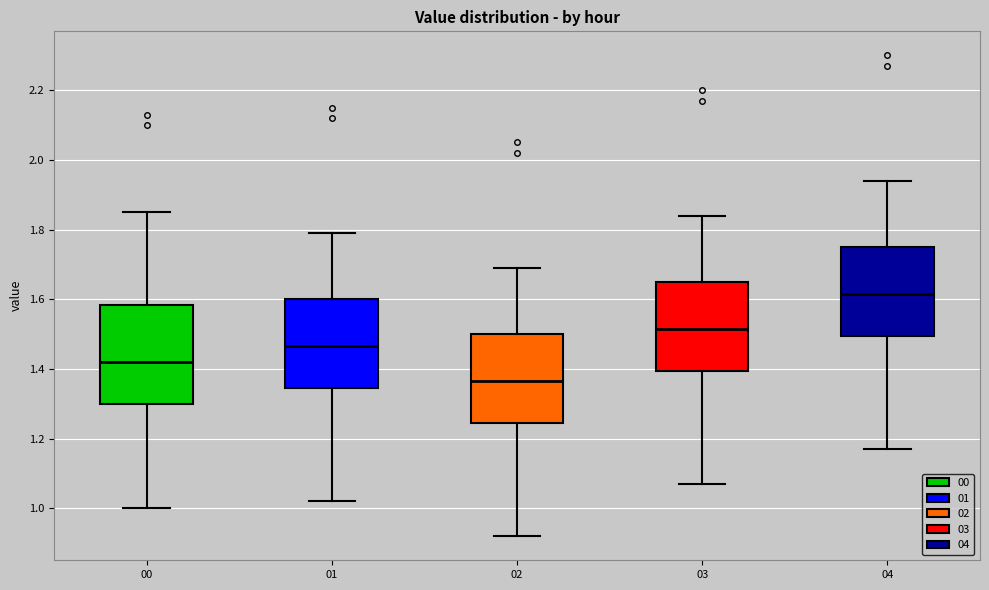

Reading left to right, read every box against the y-axis: the position of its median line, the range the box covers, and the ends of its whiskers. The values are not printed on the chart, so give them approximately, as read against the axis.

00: median 1.42, box 1.30 to 1.58, whiskers 1.00 to 1.86
01: median 1.46, box 1.34 to 1.60, whiskers 1.02 to 1.80
02: median 1.36, box 1.24 to 1.50, whiskers 0.92 to 1.70
03: median 1.52, box 1.40 to 1.66, whiskers 1.08 to 1.84
04: median 1.62, box 1.50 to 1.76, whiskers 1.18 to 1.94